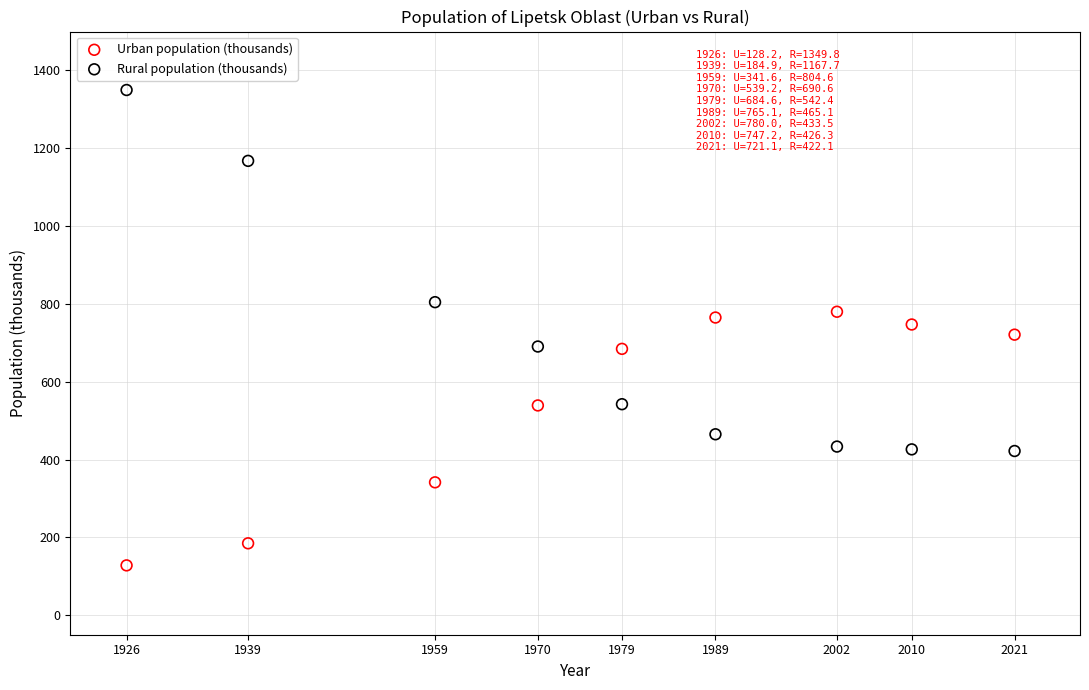

In the Rural population (thousands) series, what Y value is closest to 885?

804.6